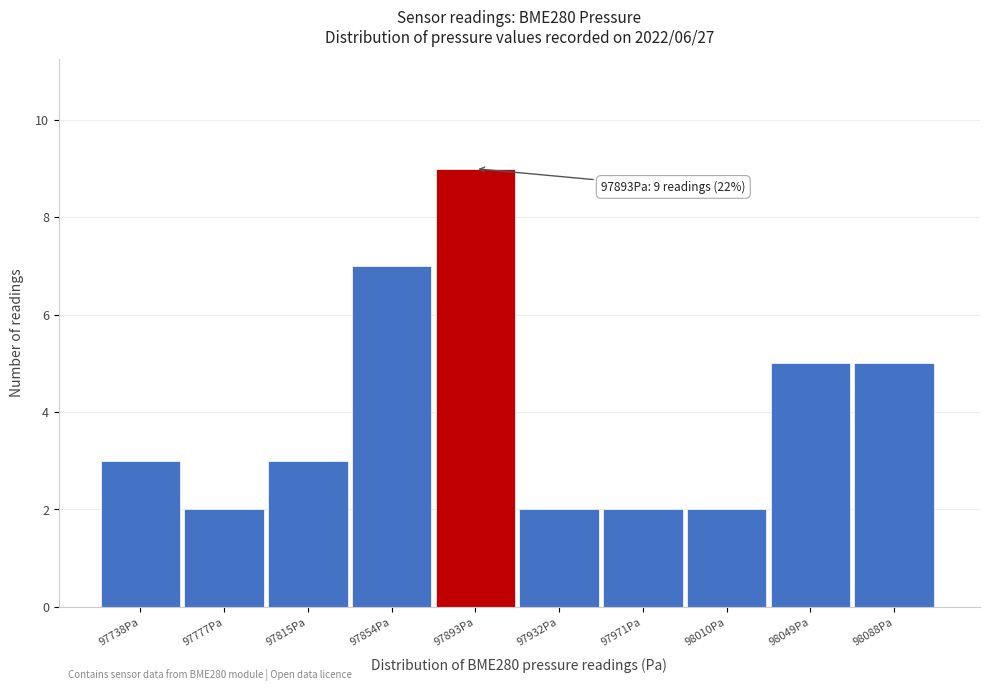

Reading right to left, list all the values displayed in this chart.

98088Pa=5	98049Pa=5	98010Pa=2	97971Pa=2	97932Pa=2	97893Pa=9	97854Pa=7	97815Pa=3	97777Pa=2	97738Pa=3